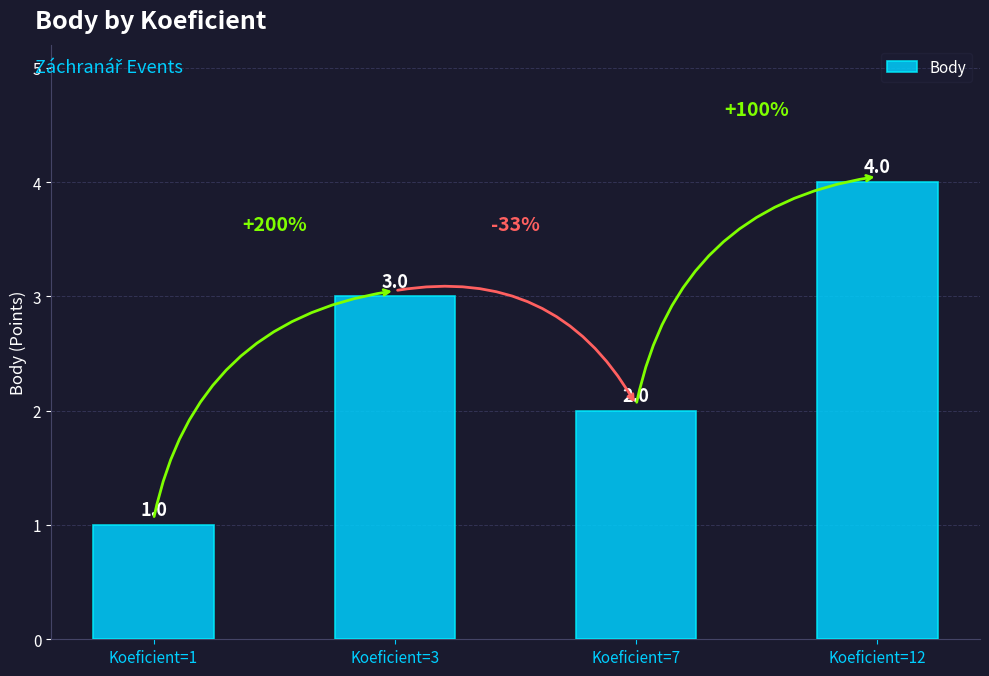

List the labels in order of value, smallest first.

Koeficient=1, Koeficient=7, Koeficient=3, Koeficient=12